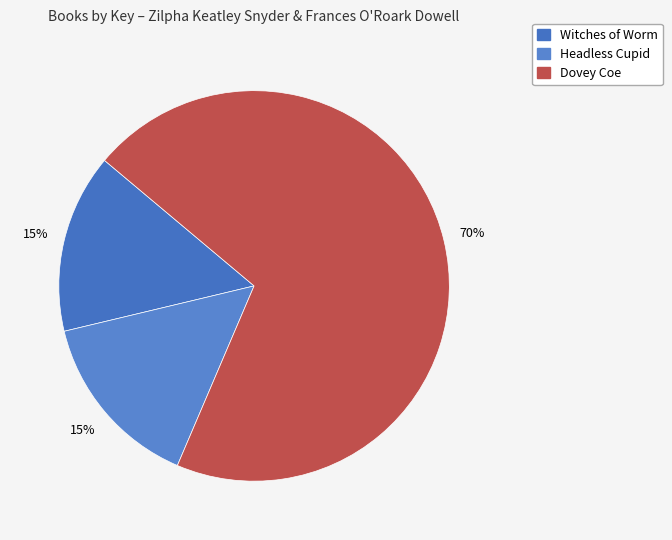

True or false: Headless Cupid accounts for 1% of the total.

False